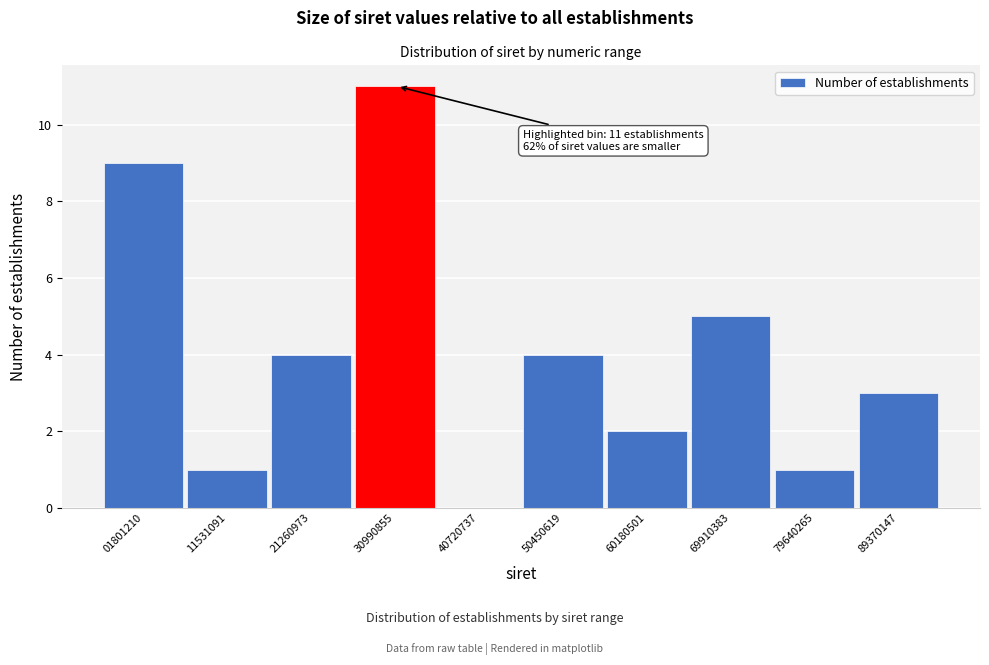

Reading left to right, what are all the values shown in this chart?

01801210=9	11531091=1	21260973=4	30990855=11	40720737=0	50450619=4	60180501=2	69910383=5	79640265=1	89370147=3